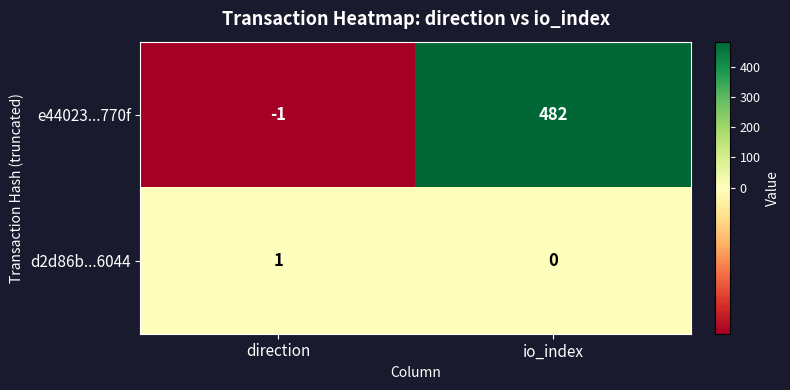

What is the difference between the highest and lowest values at io_index?

482